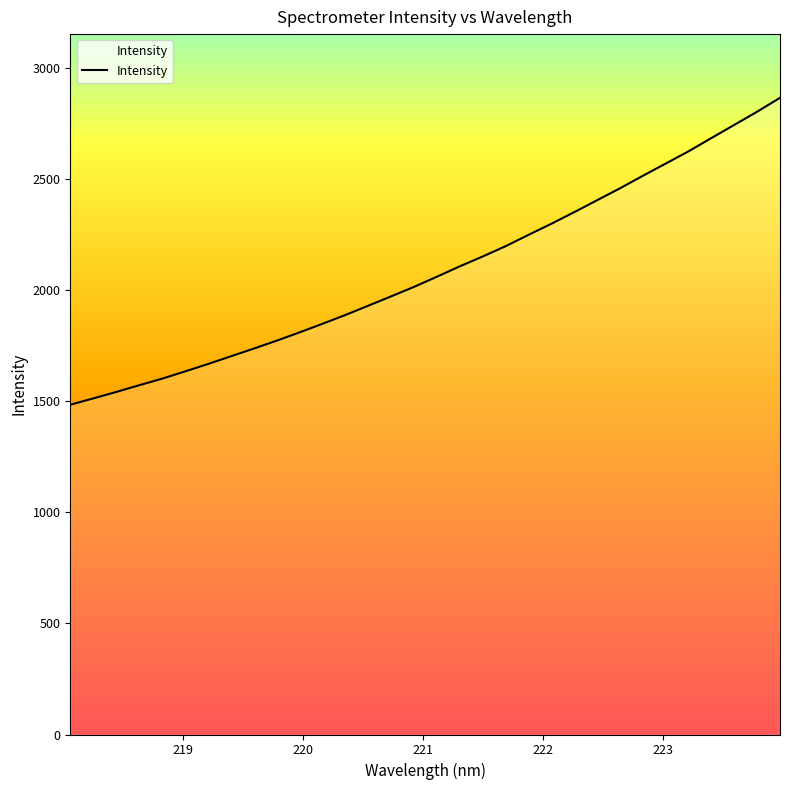

Count the number of data series in this chart.

1